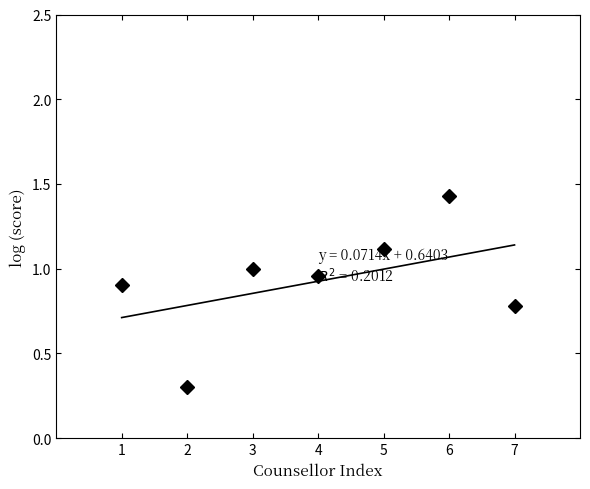

Where is the data nearest to the value 0?

2